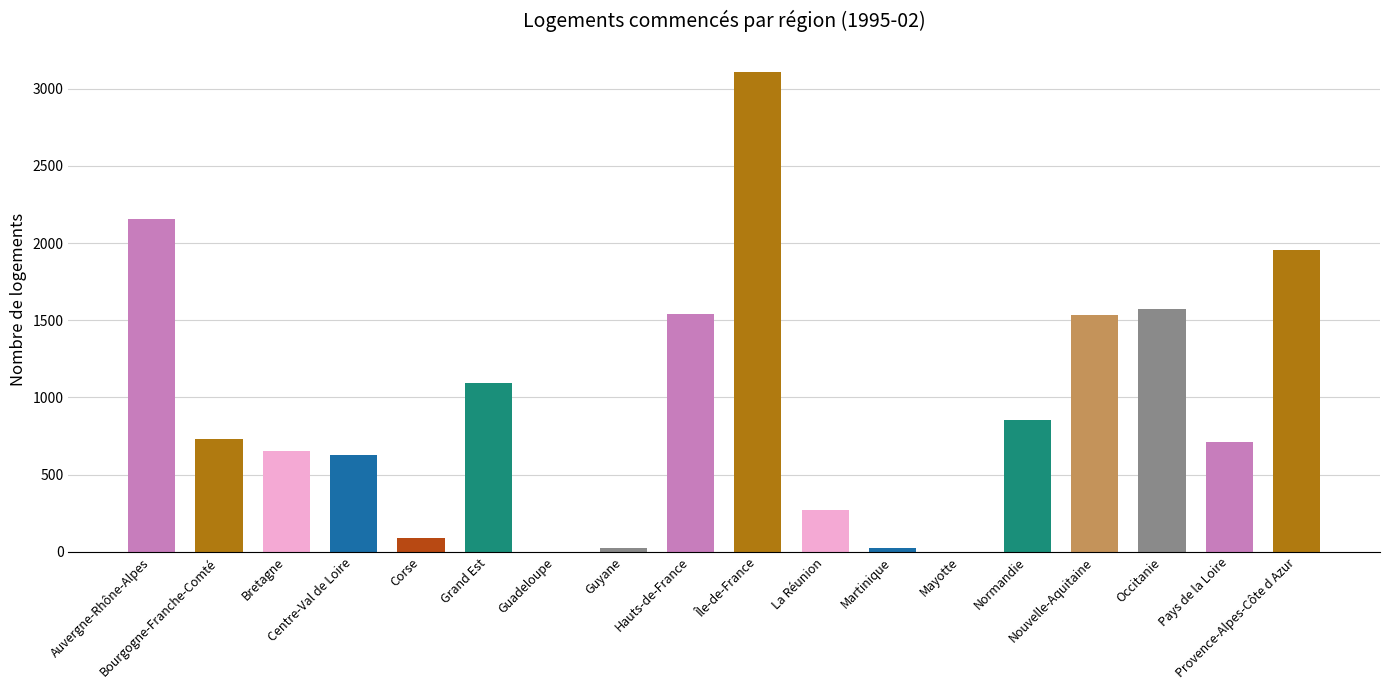

At which label does the data first exceed 733?

Auvergne-Rhône-Alpes